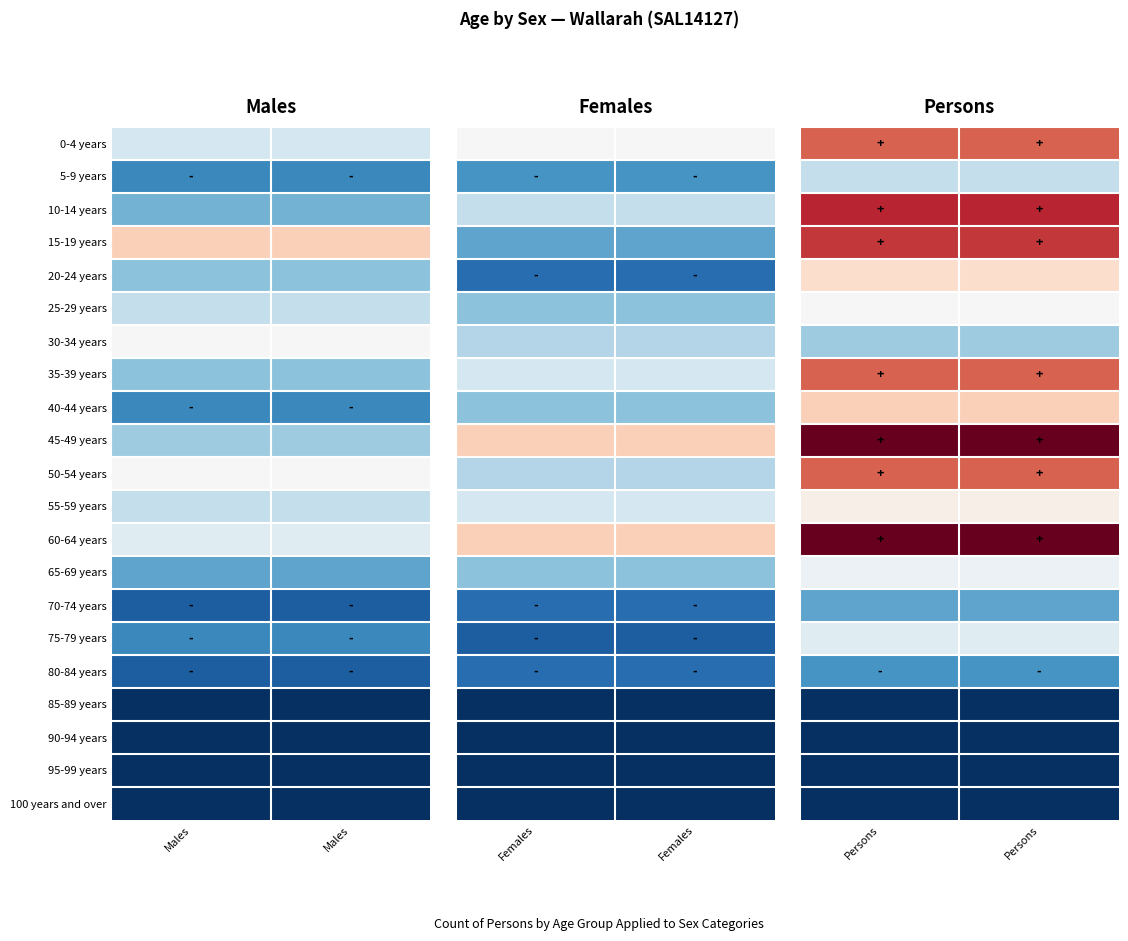

What is the greatest value displayed?

34